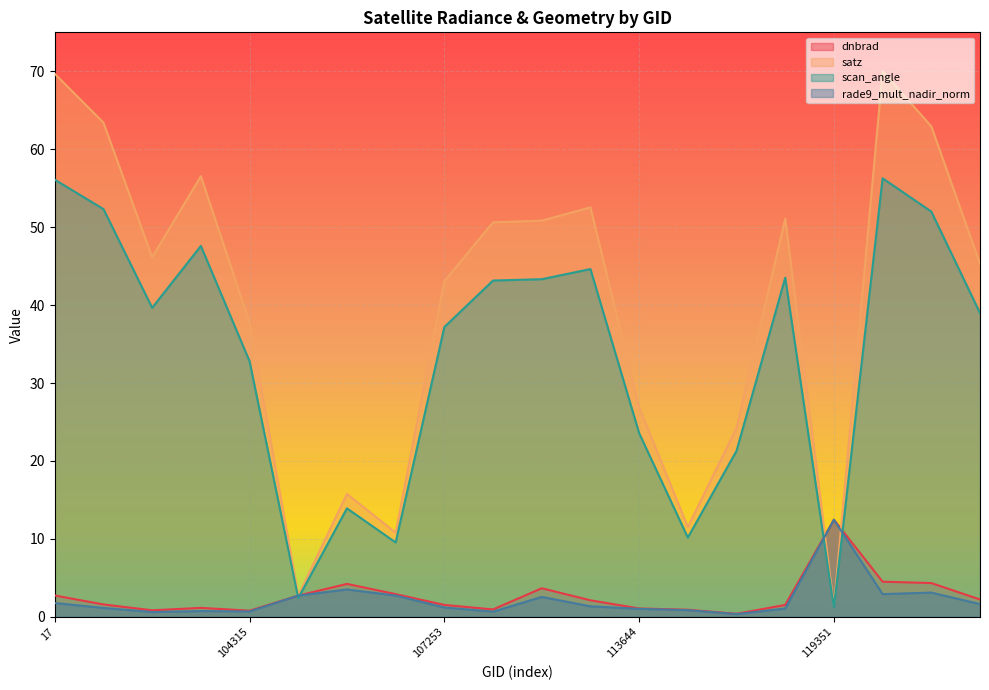

Does the chart display data point markers on the line(s)?

No